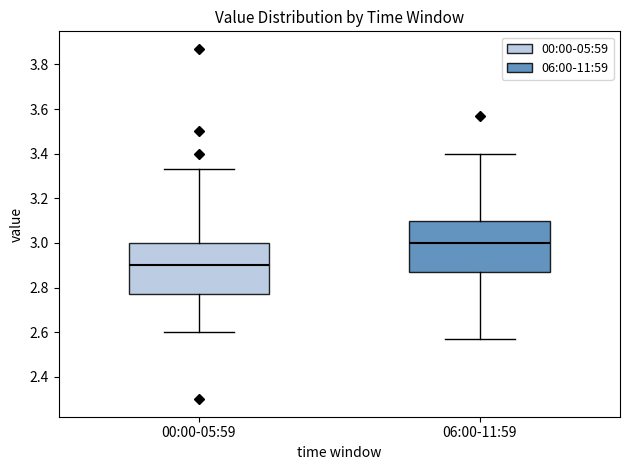

Reading left to right, read every box against the y-axis: the position of its median line, the range the box covers, and the ends of its whiskers. The values are not printed on the chart, so give them approximately, as read against the axis.

00:00-05:59: median 2.90, box 2.78 to 3.00, whiskers 2.60 to 3.34
06:00-11:59: median 3.00, box 2.88 to 3.10, whiskers 2.58 to 3.40